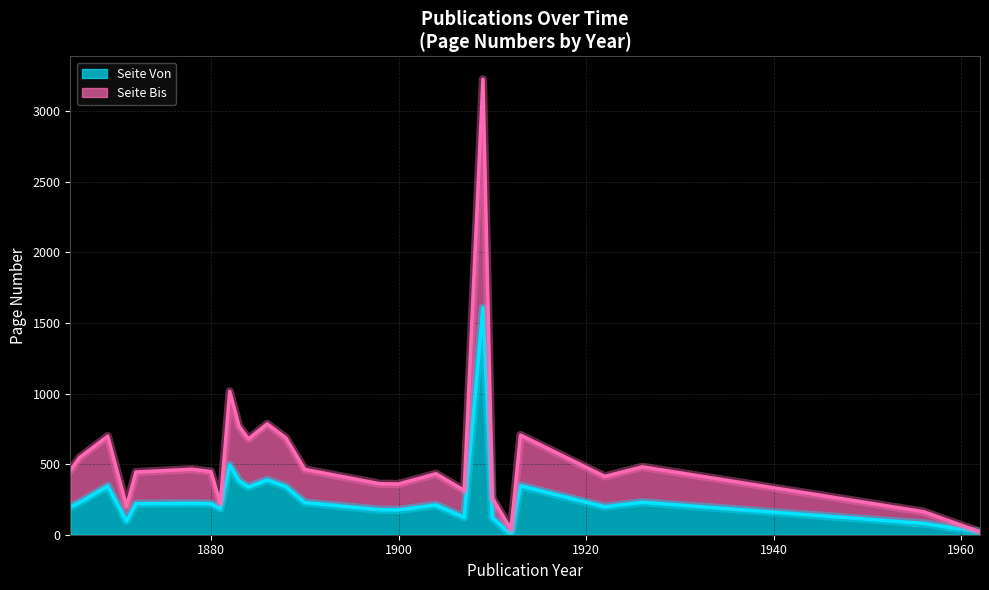

What is the maximum value for Seite Von?

1607.5